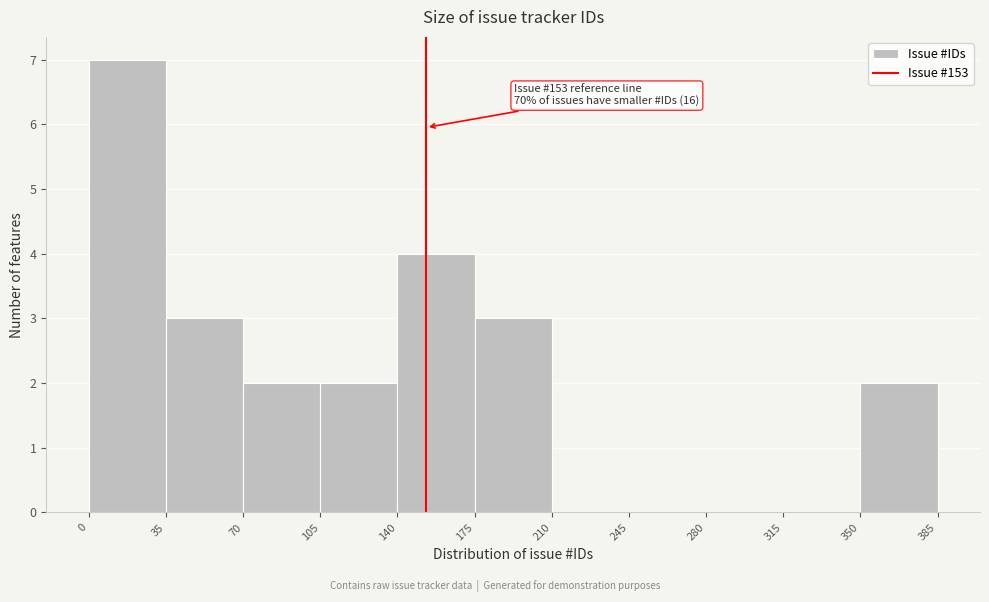

Which range on the x-axis has the tallest bar?

0 to 35